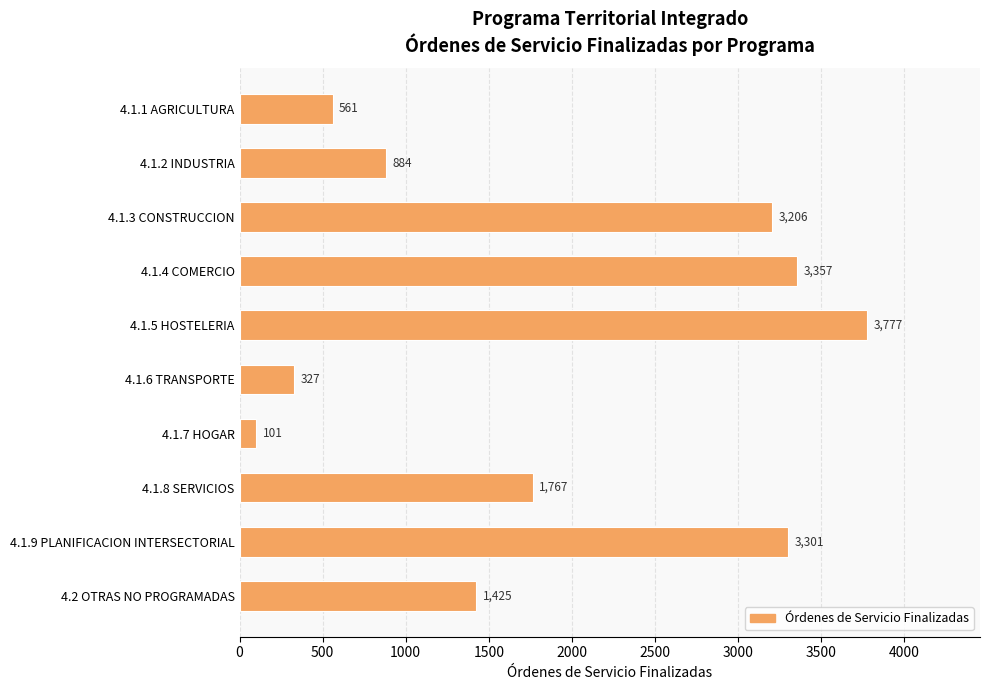

Between 4.1.6 TRANSPORTE and 4.1.5 HOSTELERIA, which is larger?

4.1.5 HOSTELERIA